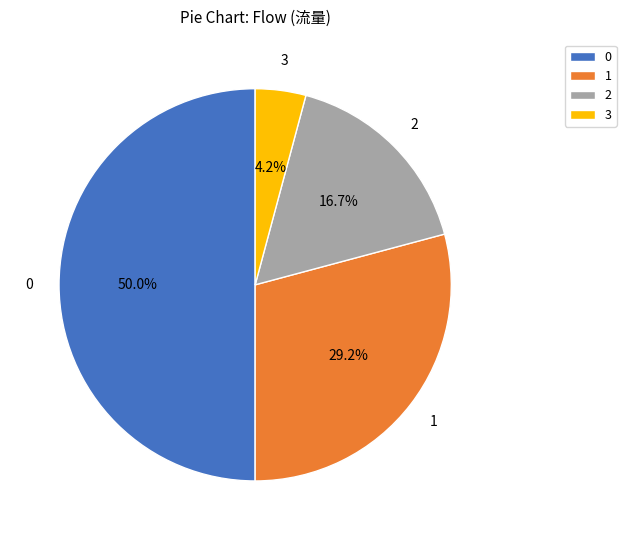

To the nearest percent, what is the difference between the 3 and 0 slice percentages?

46%